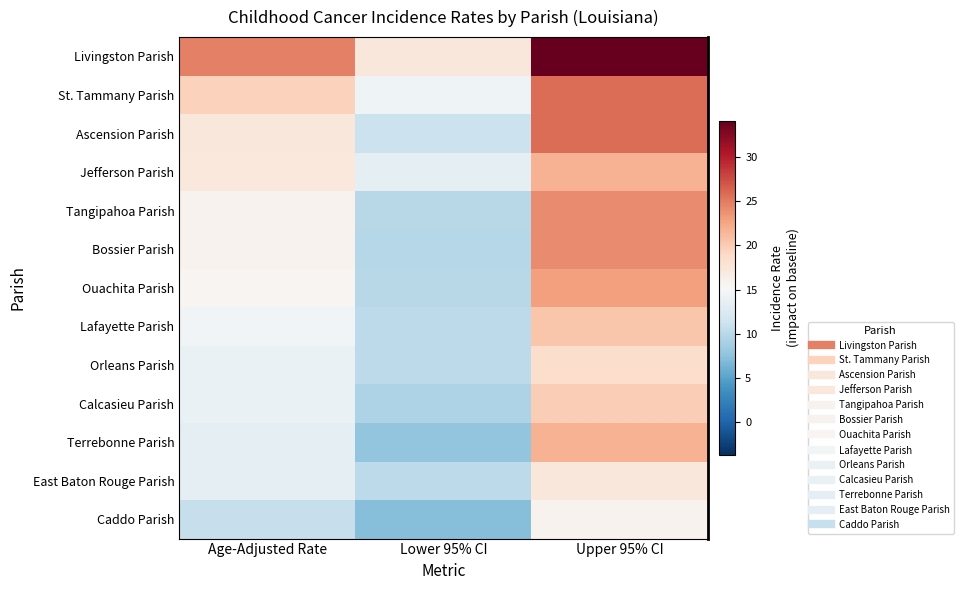

At which label does Jefferson Parish first exceed 17?

Age-Adjusted Rate